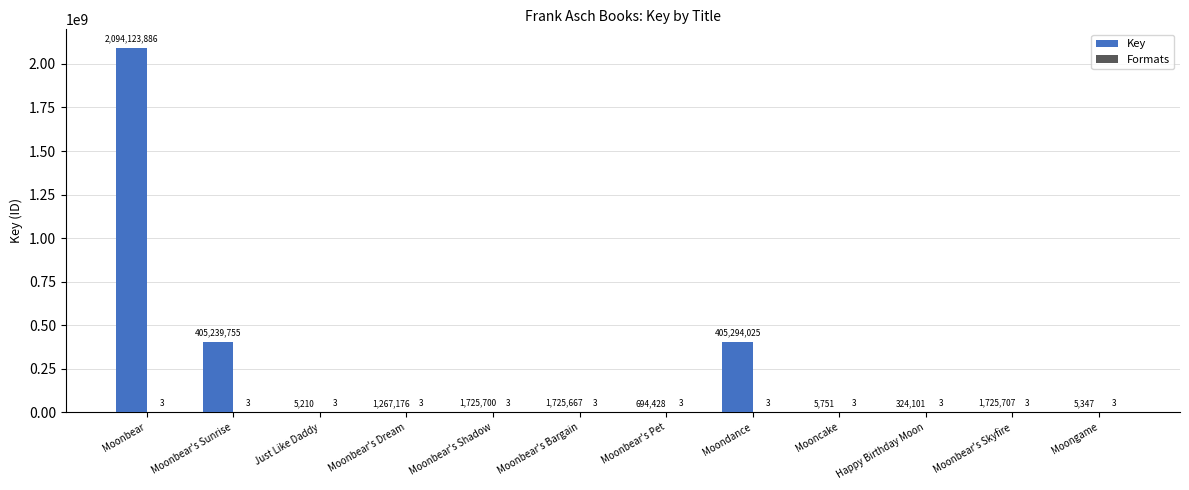

How many groups of bars are there?

12